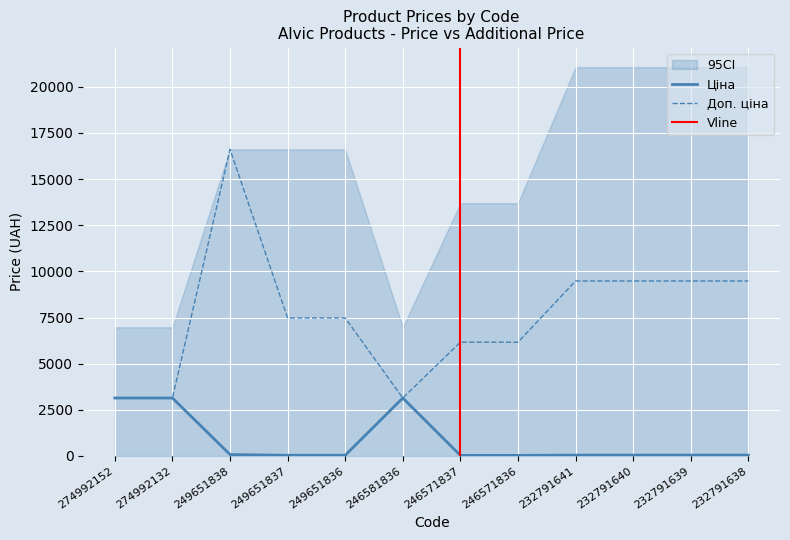

Between 249651836 and 246571837, which is larger?

249651836